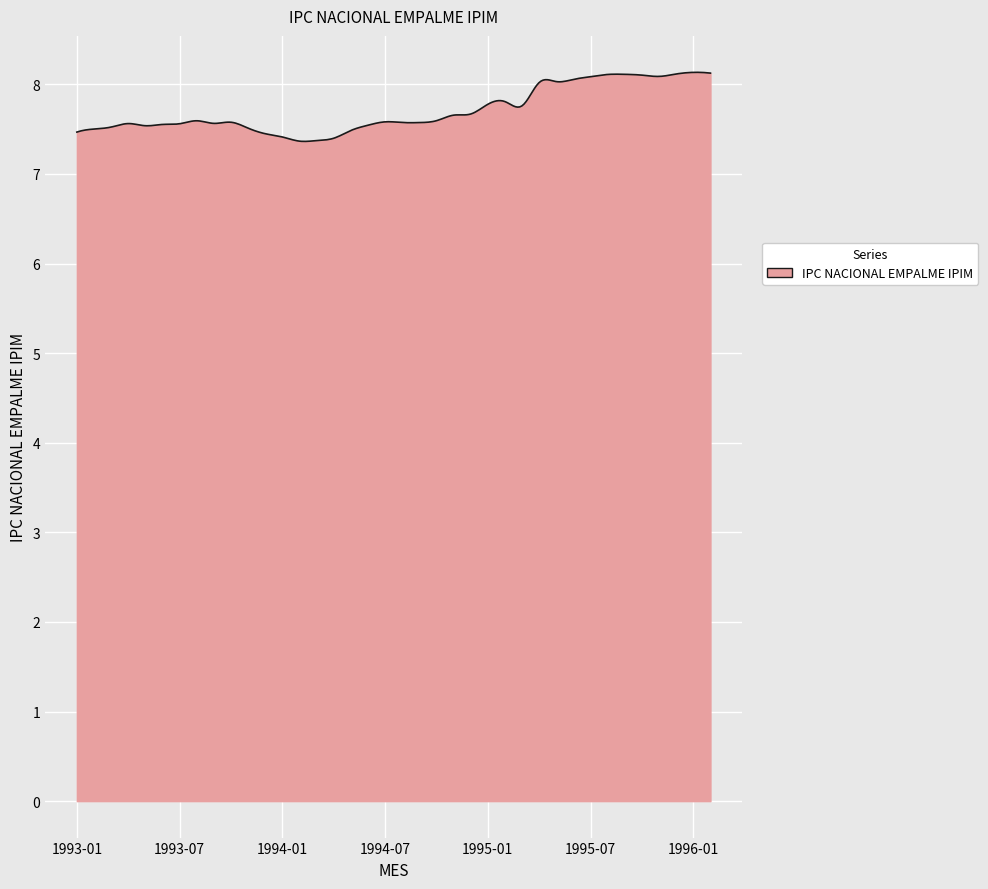

What is the maximum value shown in the chart?

8.1